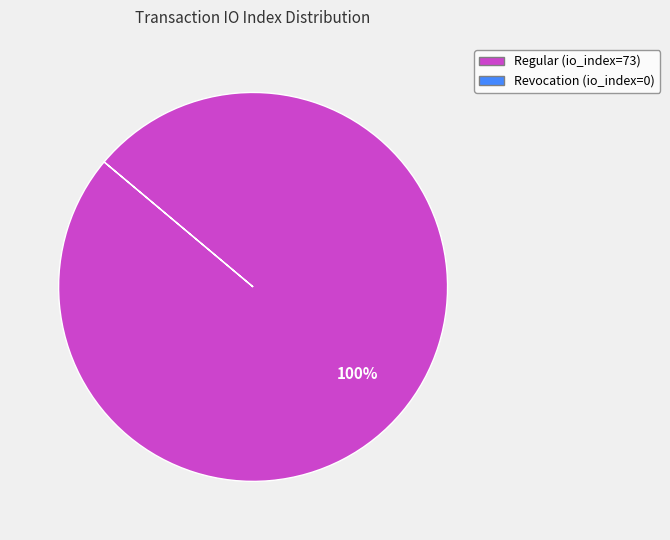

Does any single category account for the majority?

Yes